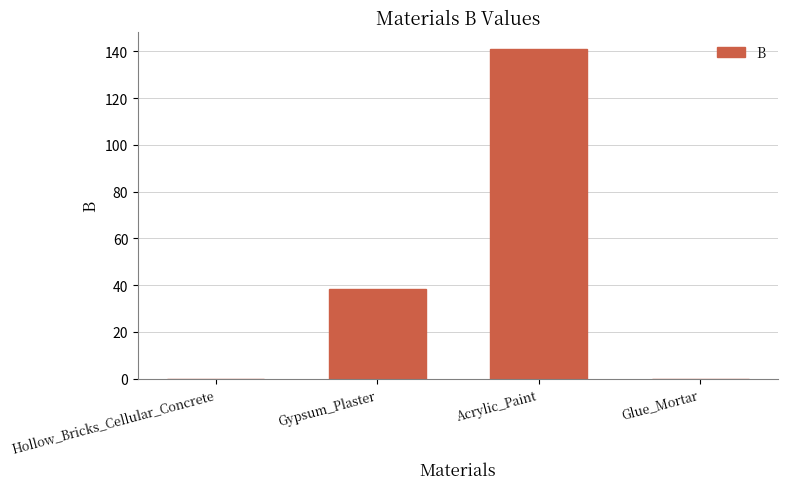

Reading left to right, extract all data points from this chart.

Hollow_Bricks_Cellular_Concrete=0.0	Gypsum_Plaster=38.2	Acrylic_Paint=141.0	Glue_Mortar=0.0